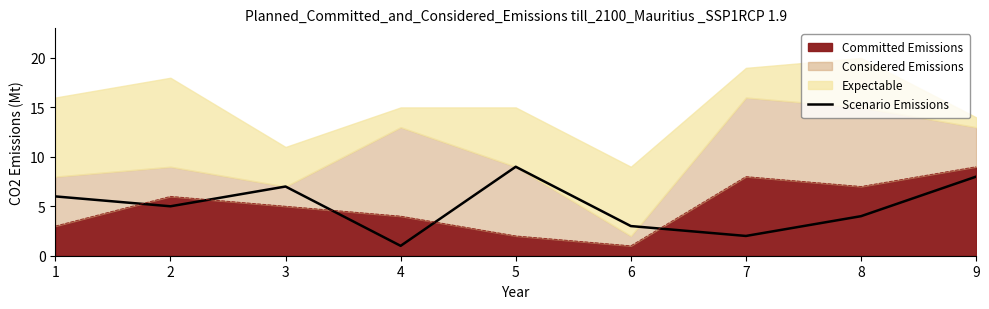

Does the chart display data point markers on the line(s)?

No